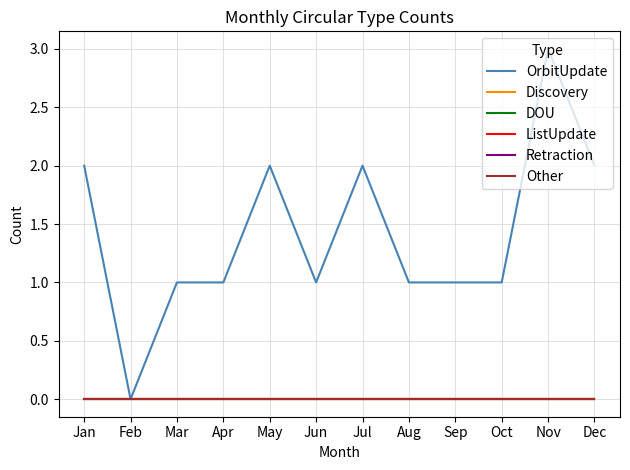

True or false: Retraction and DOU intersect in this chart.

False